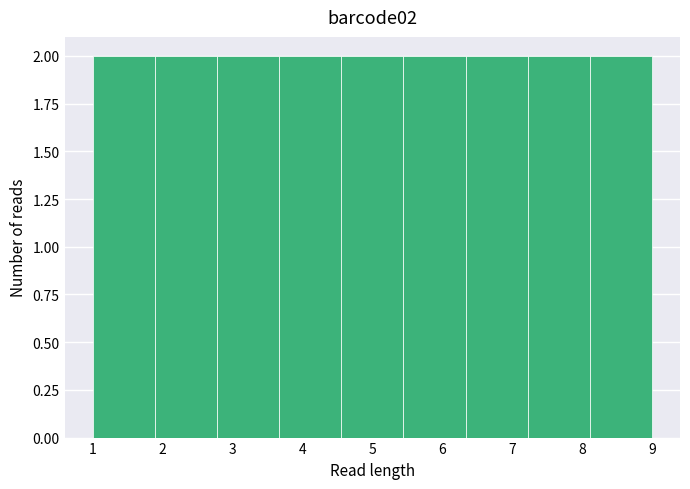

Reading left to right, transcribe this chart: for each bar, give the range it covers on the x-axis and its height. Neither the bar edges nor the heights are printed on the chart, so give them approximately, as read against the axes.

1.0 to 1.9: 2
1.9 to 2.8: 2
2.8 to 3.7: 2
3.7 to 4.6: 2
4.6 to 5.4: 2
5.4 to 6.3: 2
6.3 to 7.2: 2
7.2 to 8.1: 2
8.1 to 9.0: 2